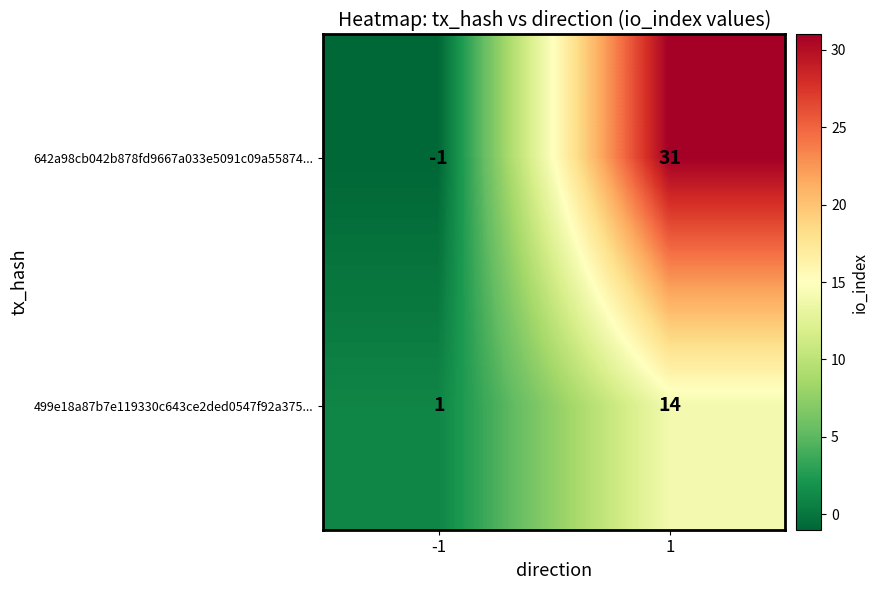

Reading left to right, transcribe all the data shown in this chart.

642a98cb042b878fd9667a033e5091c09a55874...: -1	31
499e18a87b7e119330c643ce2ded0547f92a375...: 1	14